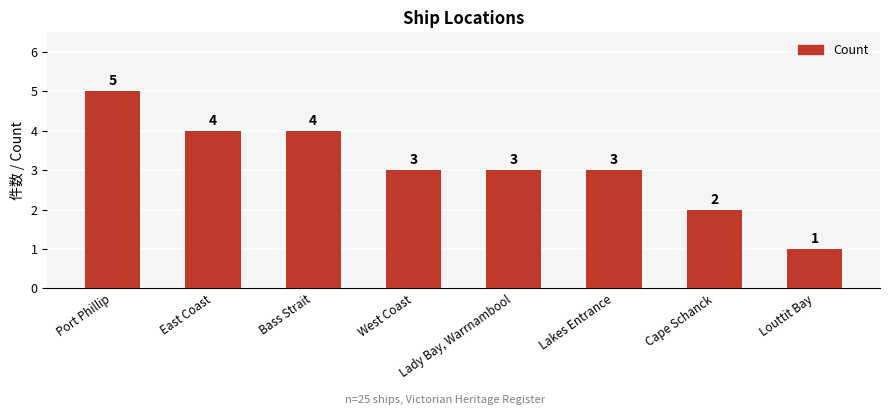

What is the smallest value displayed?

1